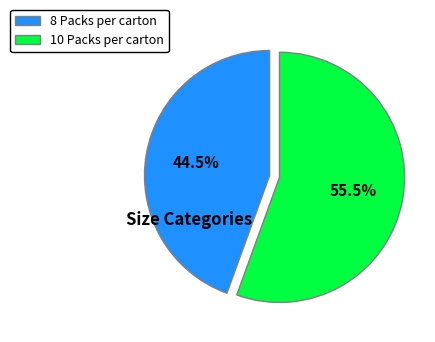

Between 8 Packs per carton and 10 Packs per carton, which is larger?

10 Packs per carton